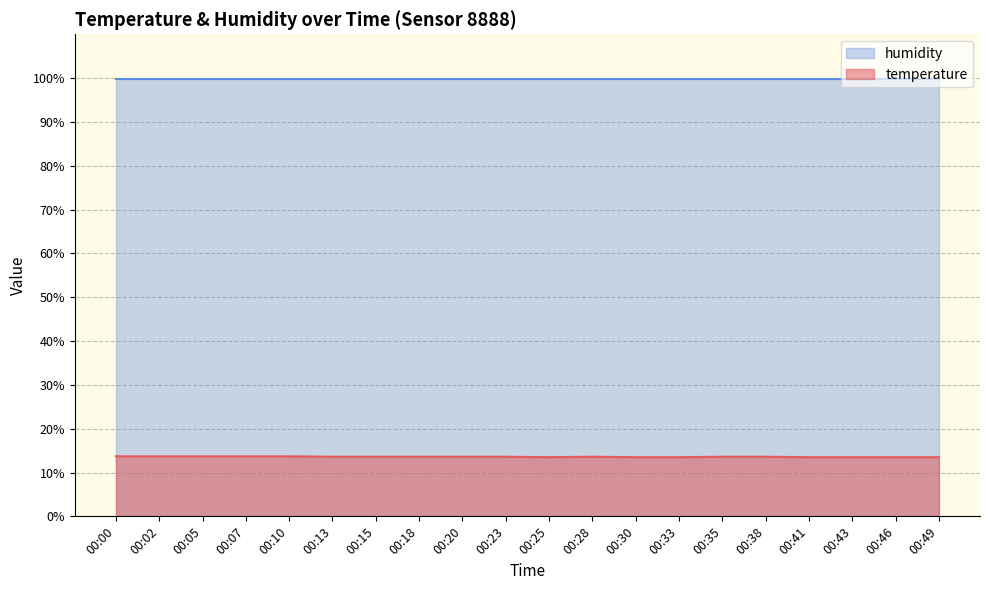

True or false: there are more than 1 points higher than both neighbors.

False